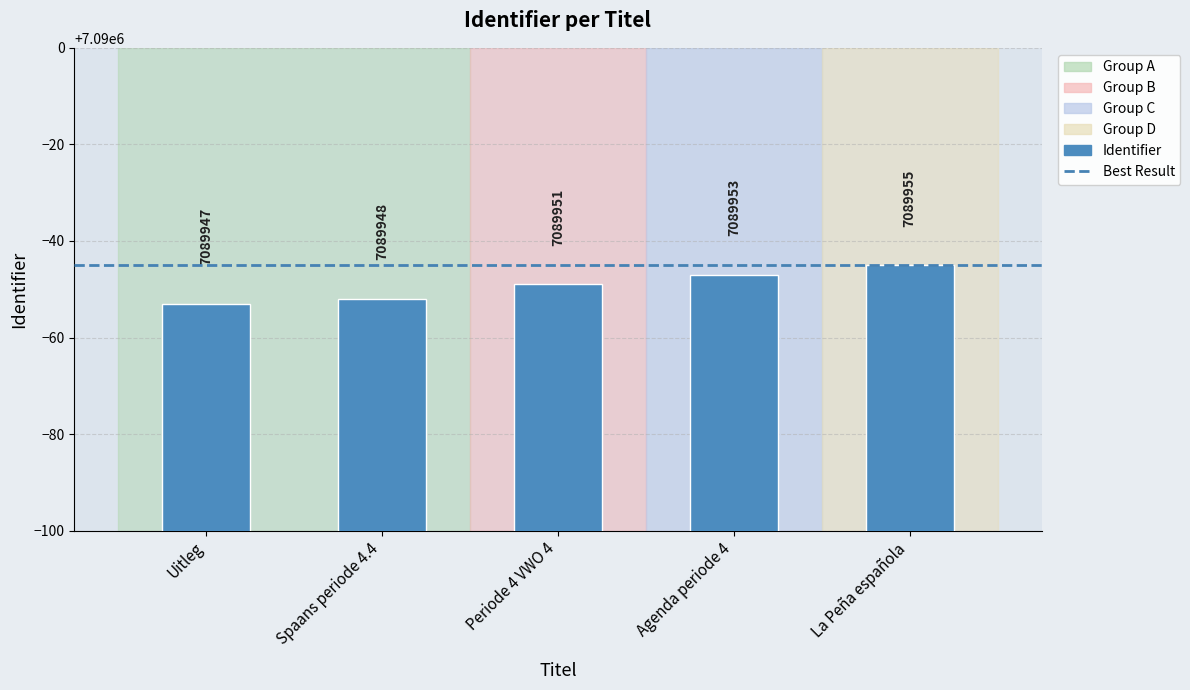

The chart shows a value of 7089948 at Spaans periode 4.4. True or false?

True